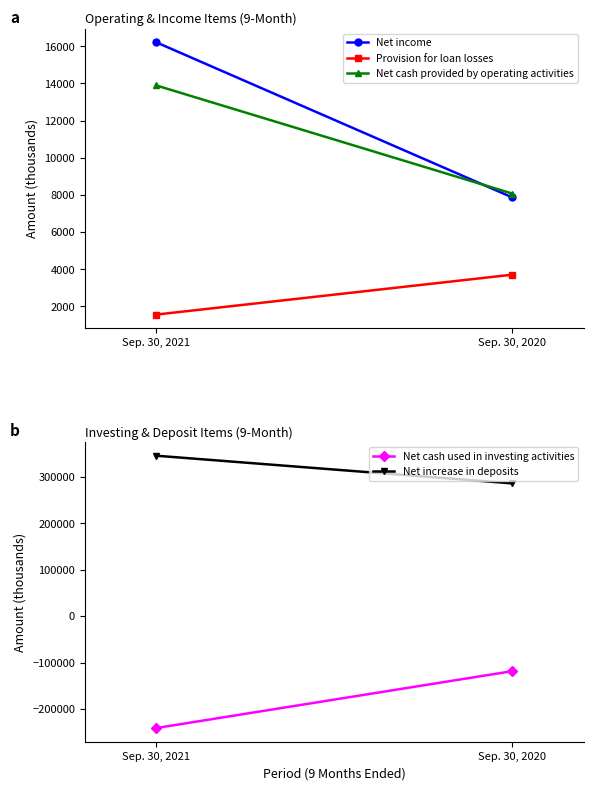

Which series has the widest spread of values?

Net cash used in investing activities